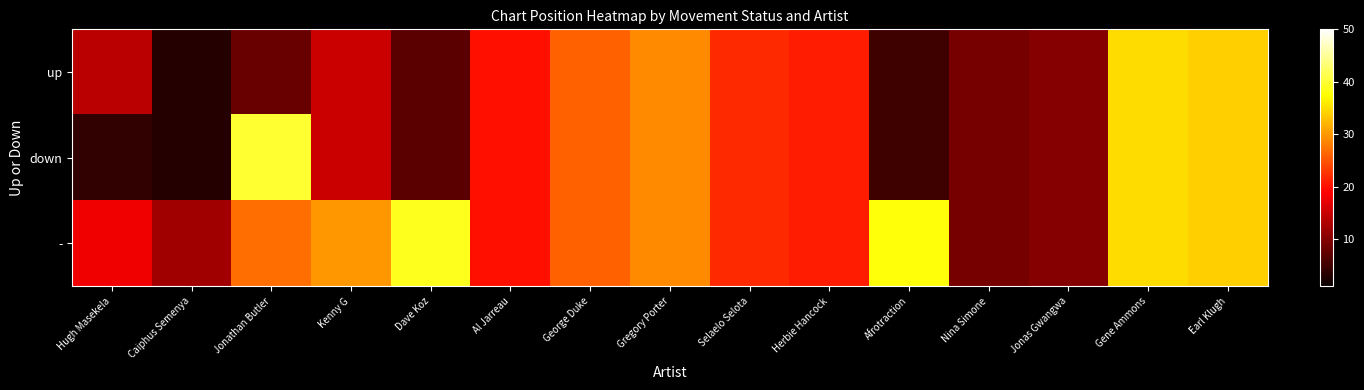

Rank the series by their average value, from lowest to highest.

up, down, -